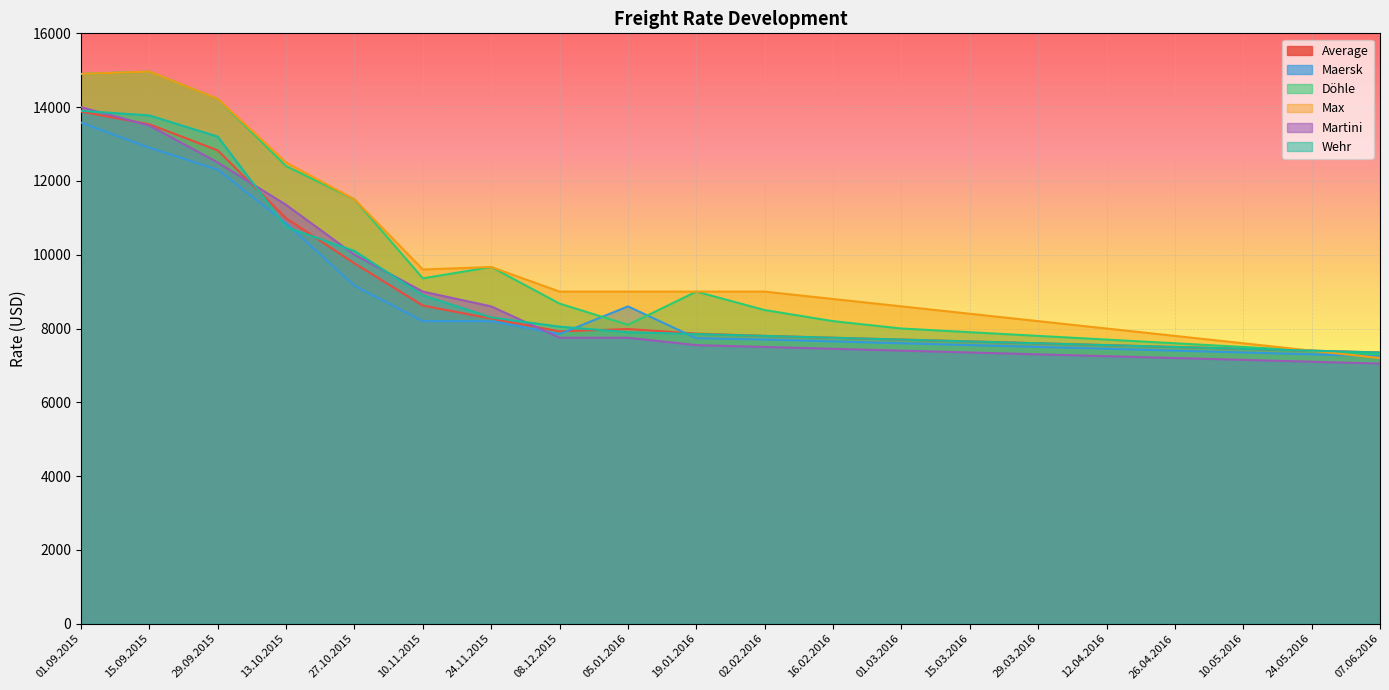

What position from the right is 29.09.2015?

18